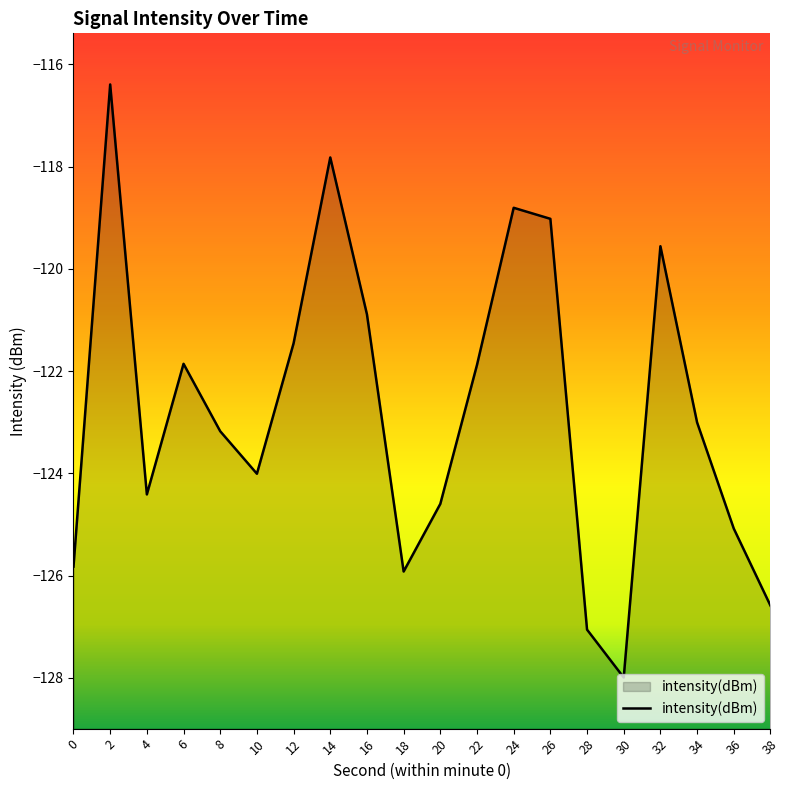

What is the smallest value displayed?

-128.0